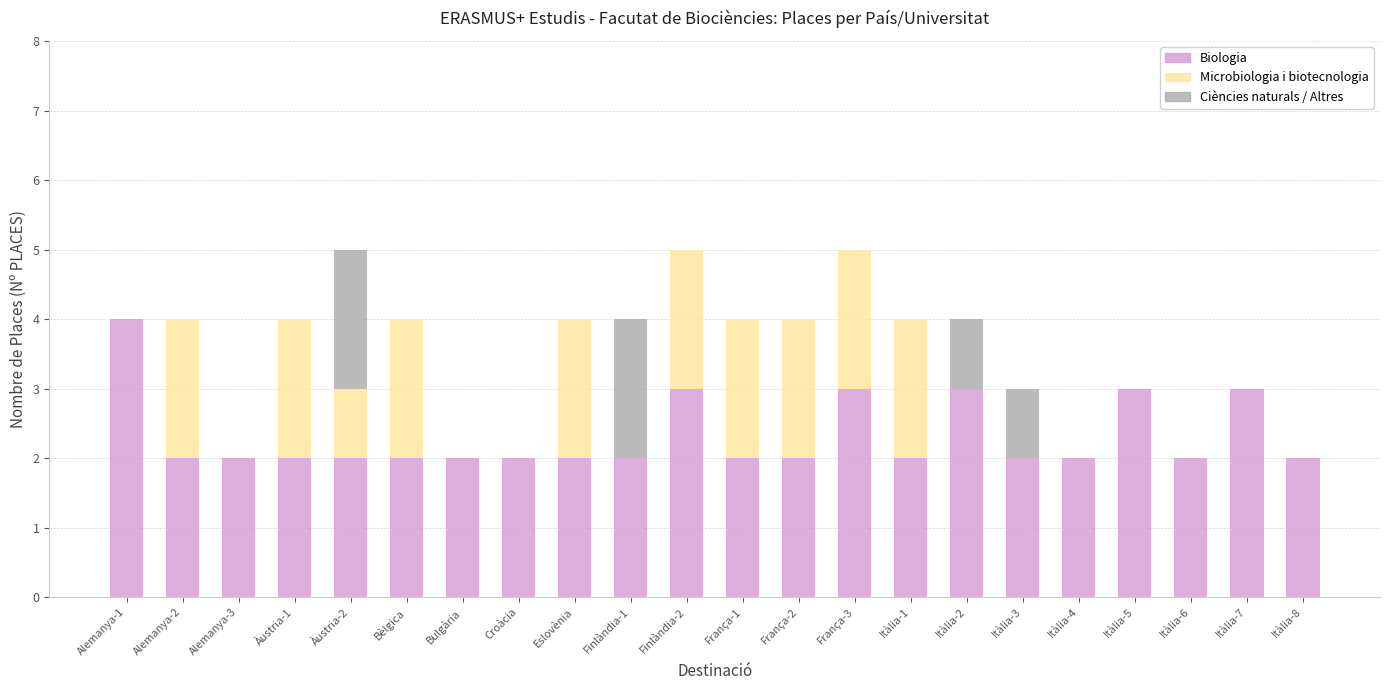

What are all the series names shown in the legend?

Biologia, Microbiologia i biotecnologia, Ciències naturals / Altres